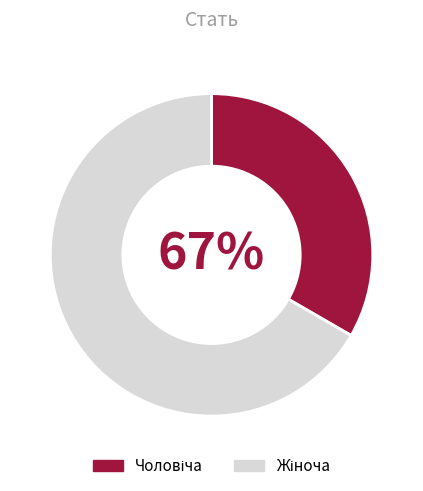

The Жіноча slice represents 67% of the pie. True or false?

True